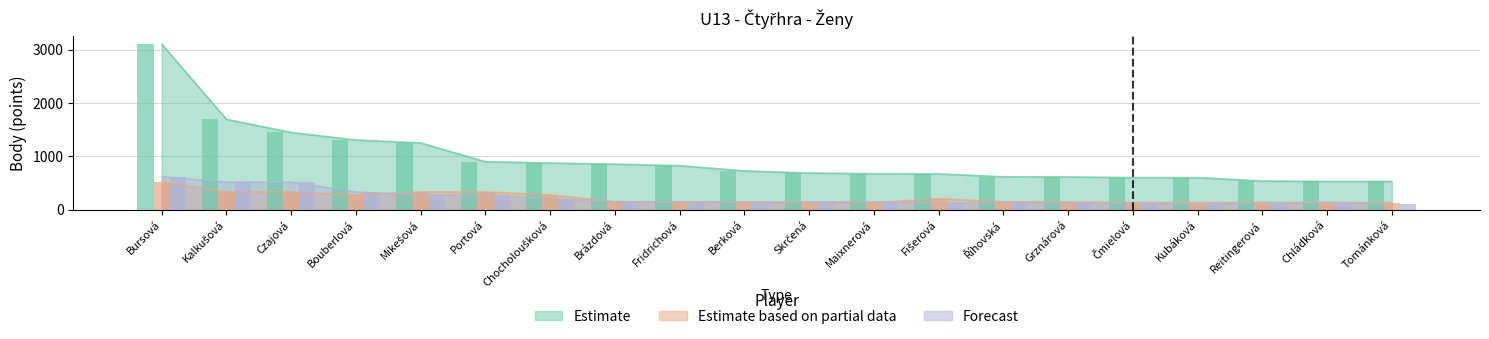

Reading right to left, transcribe all the data shown in this chart.

Estimate: 532	532	541	605	605	617	620	675	678	690	730	828	856	878	902	1254	1309	1451	1696	3104
Estimate based on partial data: 138	138	138	138	138	150	152	208	138	138	150	150	152	280	336	336	280	336	336	520
Forecast: 114	138	125	114	125	125	138	125	150	150	138	152	150	208	280	280	336	520	520	624